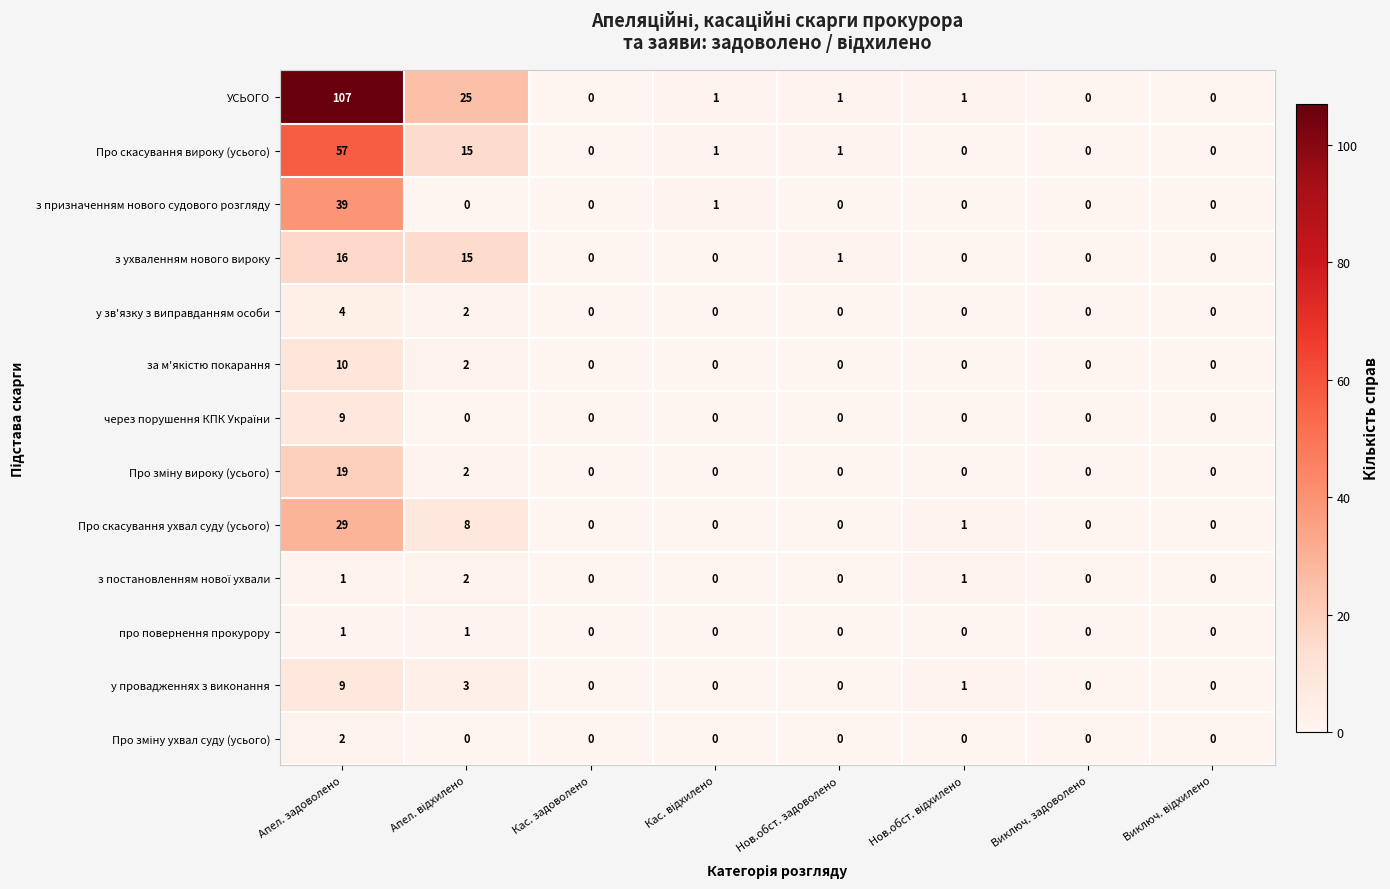

How many values in the з ухваленням нового вироку series exceed 0?

3